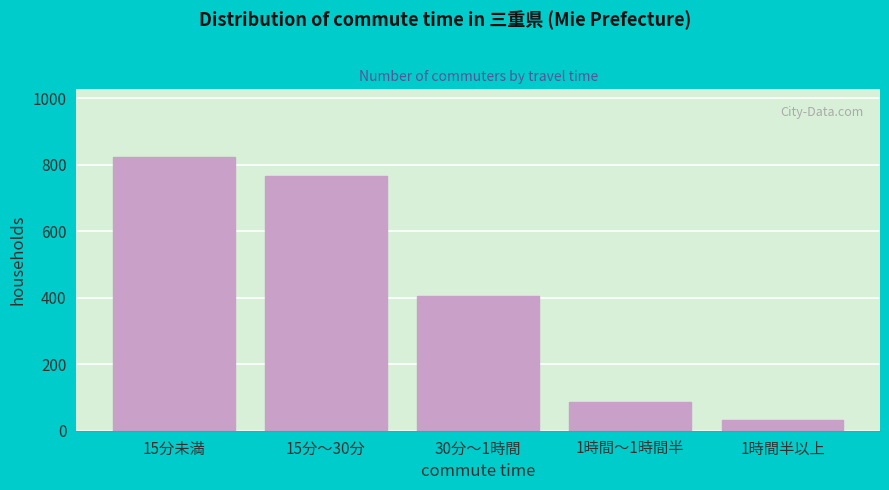

Reading right to left, extract all data points from this chart.

33	85	405	767	822